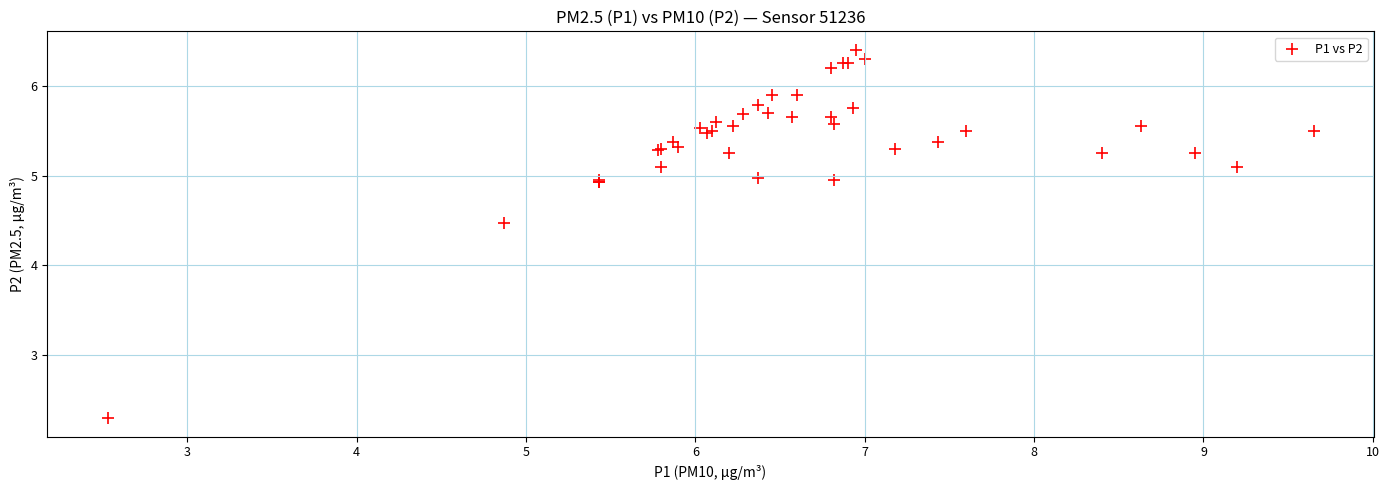

What Y value in the scatter plot is closest to 4?

4.5